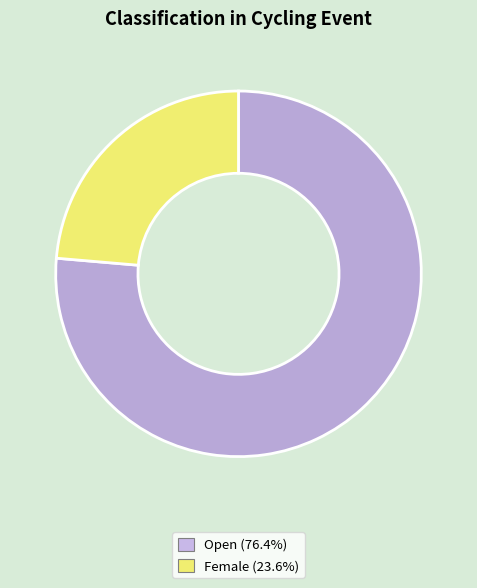

How many segments does this pie chart have?

2